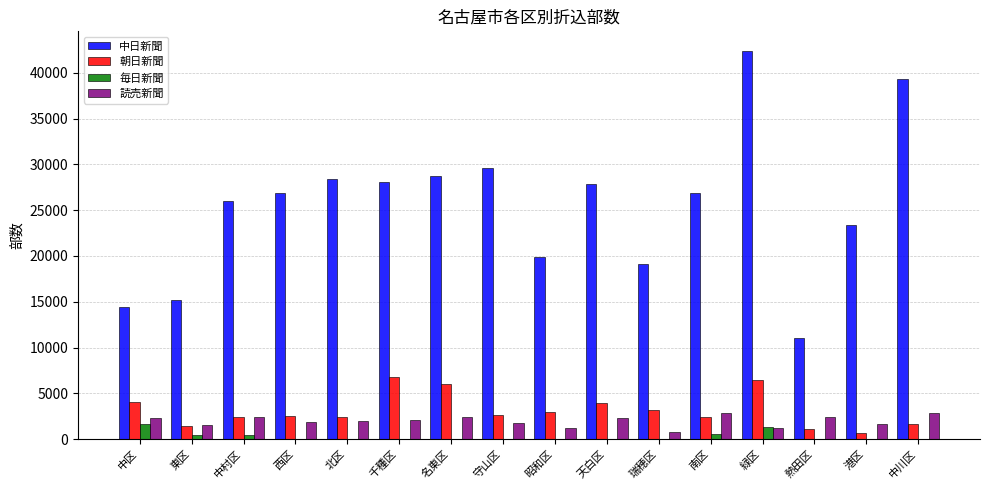

Count the number of categories in the chart.

16